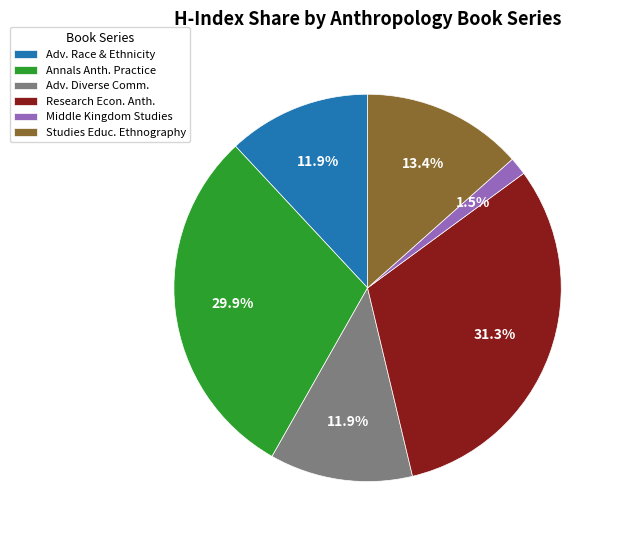

How much of the chart is everything except Studies Educ. Ethnography?

86.6%